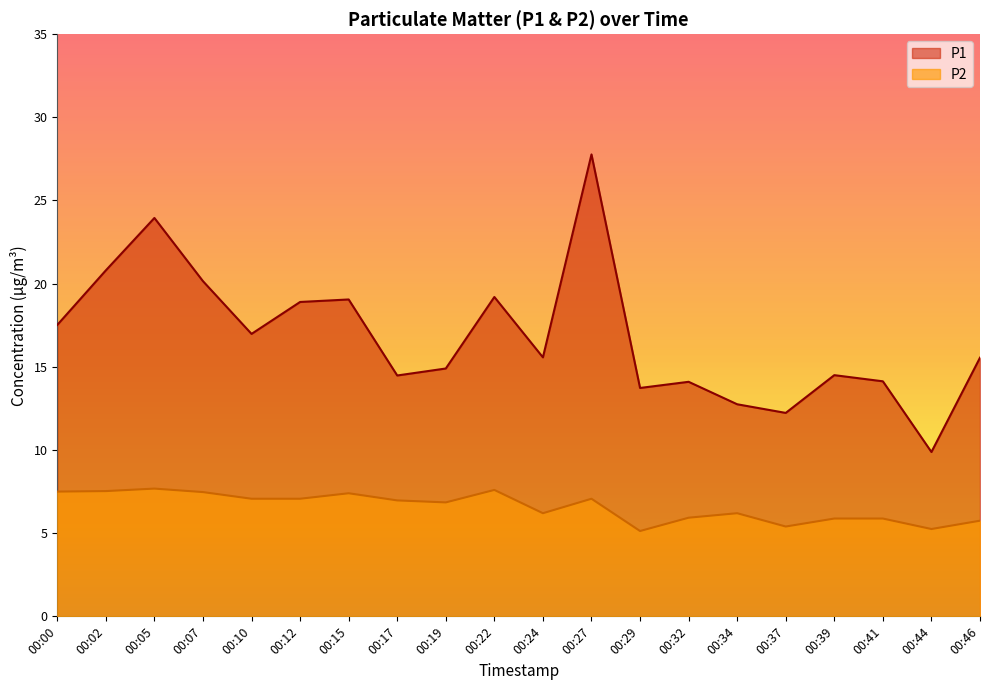

Reading left to right, list all the values displayed in this chart.

P1: 17.5	20.8	23.9	20.1	17.0	18.9	19.1	14.5	14.9	19.2	15.6	27.8	13.7	14.1	12.8	12.2	14.5	14.1	9.9	15.6
P2: 7.5	7.5	7.7	7.5	7.1	7.1	7.4	7.0	6.8	7.6	6.2	7.1	5.1	5.9	6.2	5.4	5.9	5.9	5.2	5.8